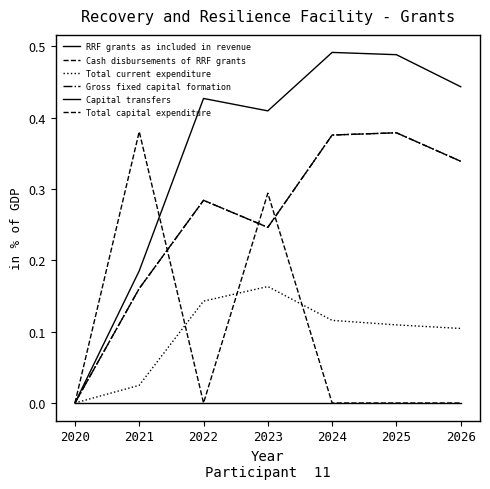

How many intersections are there between Cash disbursements of RRF grants and RRF grants as included in revenue?

1